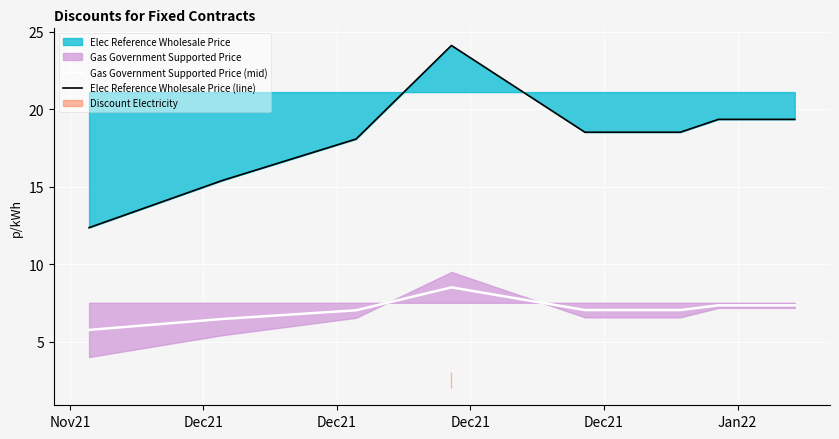

True or false: Gas Government Supported Price (mid) and Elec Reference Wholesale Price (line) intersect in this chart.

False